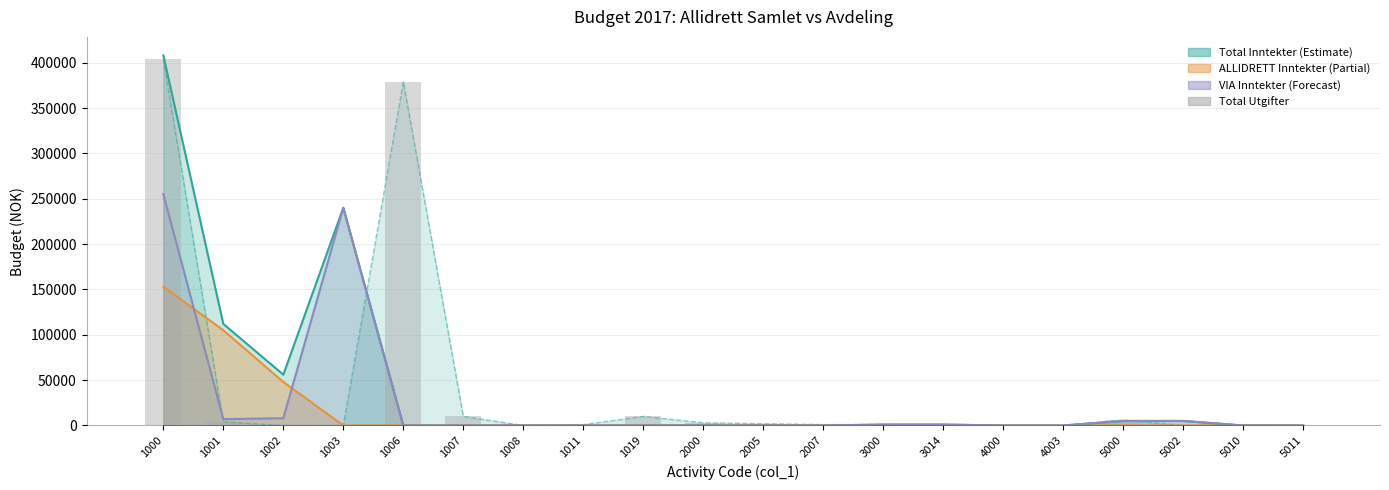

How many bars are there in total?

20